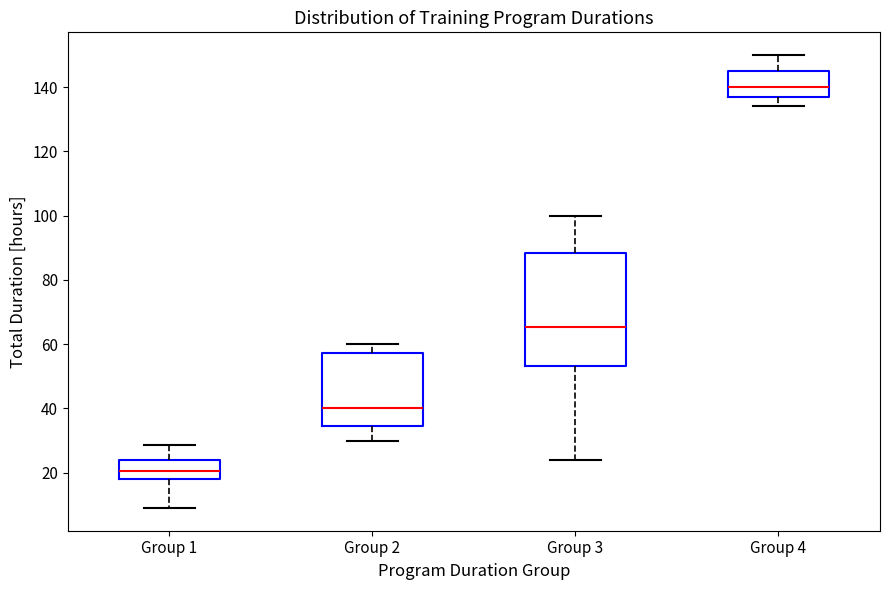

Which box's median line is the highest?

Group 4